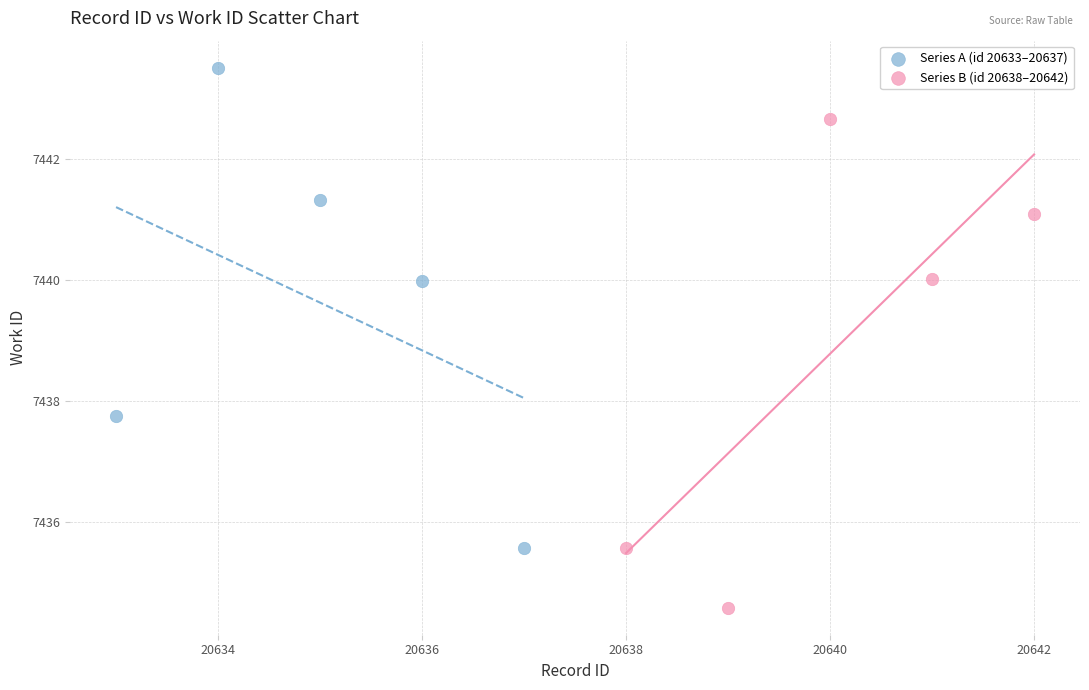

Which series reaches the maximum Y coordinate?

Series A (id 20633–20637)